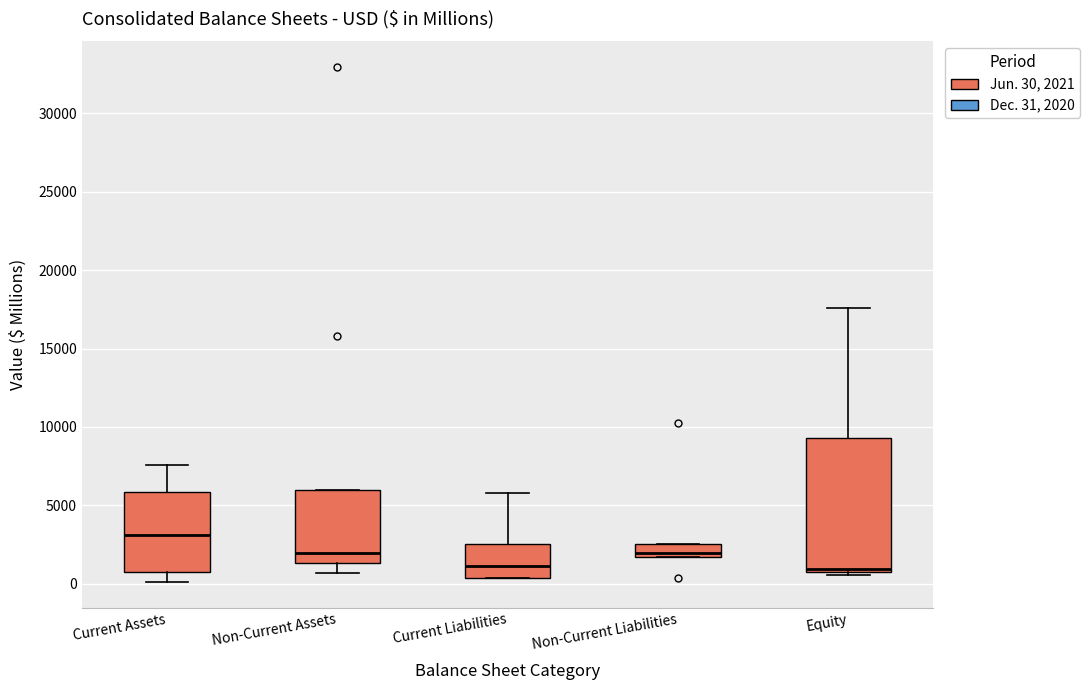

Reading left to right, transcribe this box plot: for each box, give where its median line is, the range the box spans, and where its two whiskers end, as read against the y-axis. The values are not printed on the chart, so give them approximately, as read against the axis.

Current Assets: median 3000, box 1000 to 6000, whiskers 0 to 7500
Non-Current Assets: median 2000, box 1500 to 6000, whiskers 500 to 6000
Current Liabilities: median 1000, box 500 to 2500, whiskers 500 to 6000
Non-Current Liabilities: median 2000, box 1500 to 2500, whiskers 1500 to 2500
Equity: median 1000 (just above the box's lower edge), box 1000 to 9500, whiskers 500 to 17500